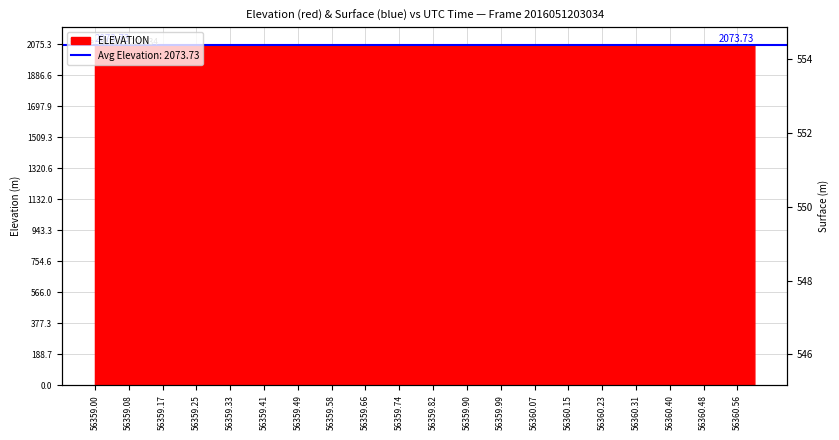

How many lines are shown in the chart?

1